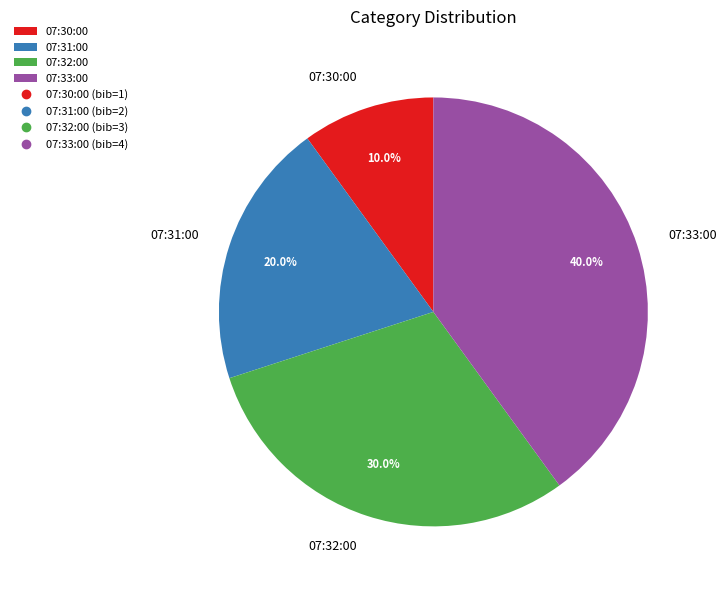

To the nearest percent, what is the average slice percentage?

25%